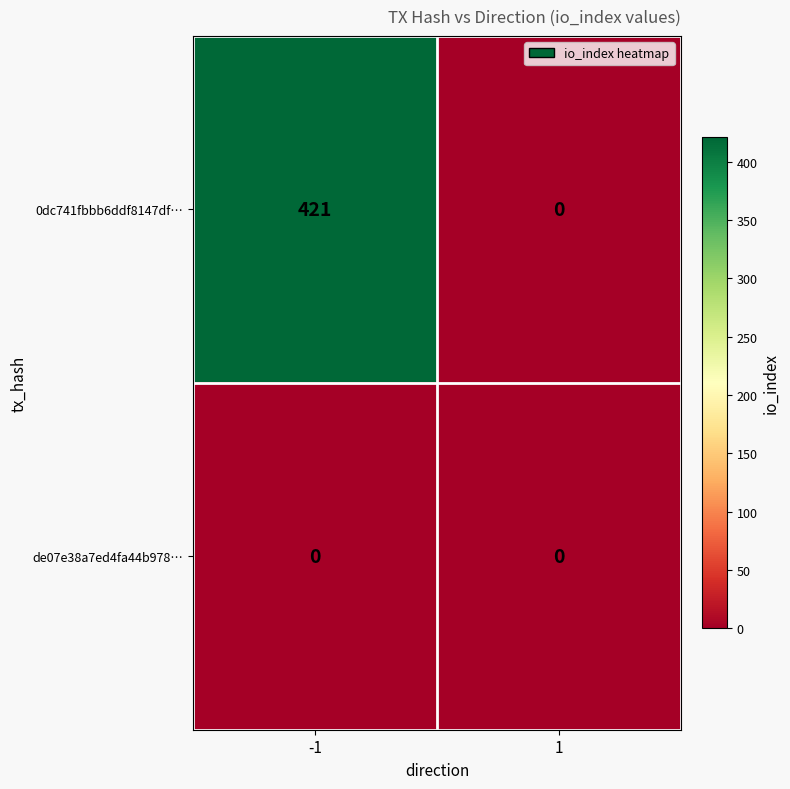

What is the spread (max minus min) of values at -1?

421